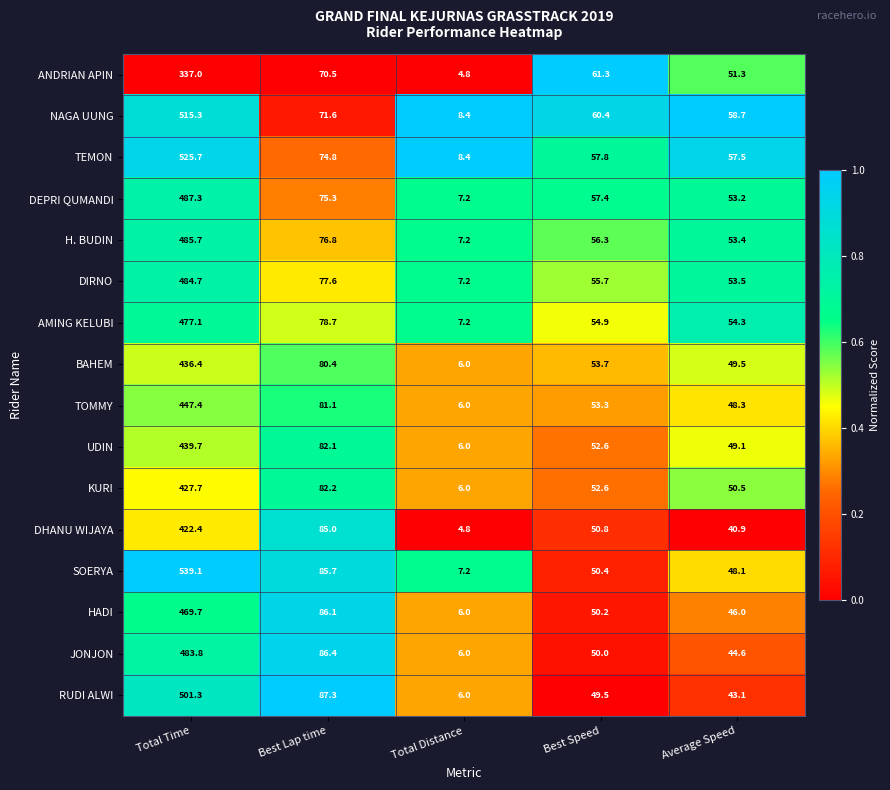

What is the difference between the RUDI ALWI values at Total Time and Total Distance?

495.3